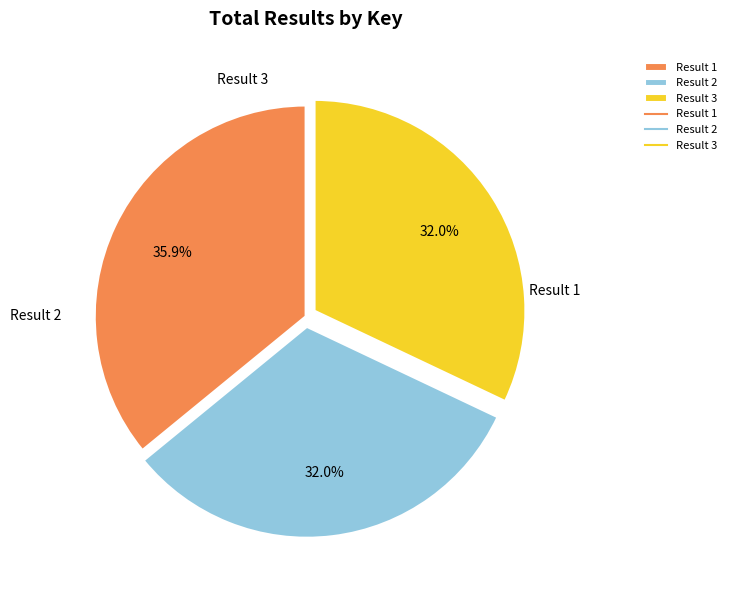

To the nearest percent, what is the difference between the largest and smallest slice percentages?

4%